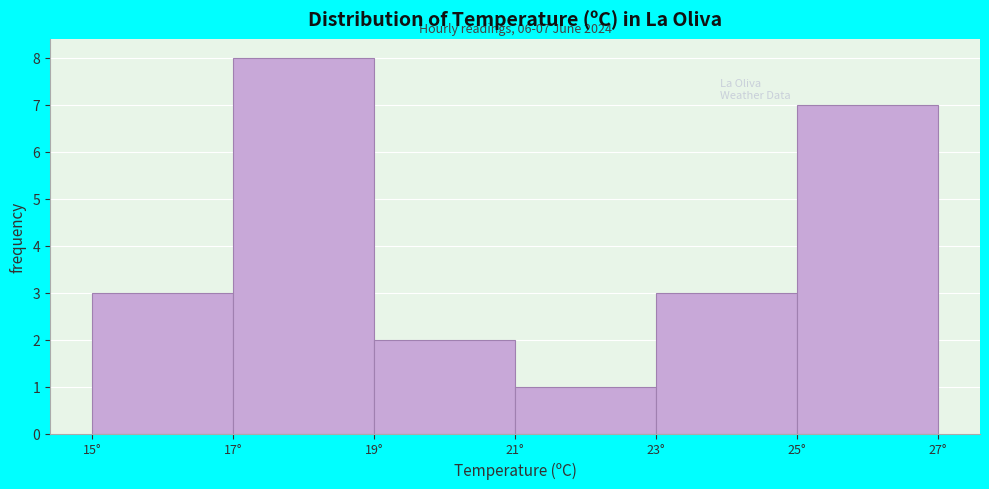

Which range on the x-axis has the tallest bar?

17 to 19